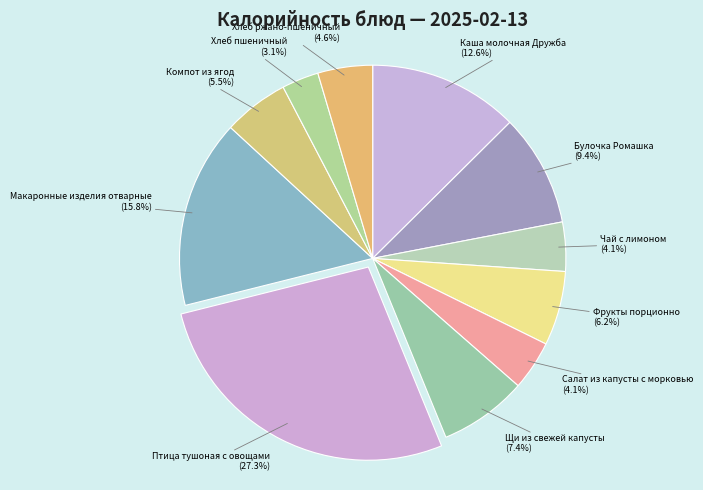

What is the largest slice in the pie chart?

Птица тушоная с овощами